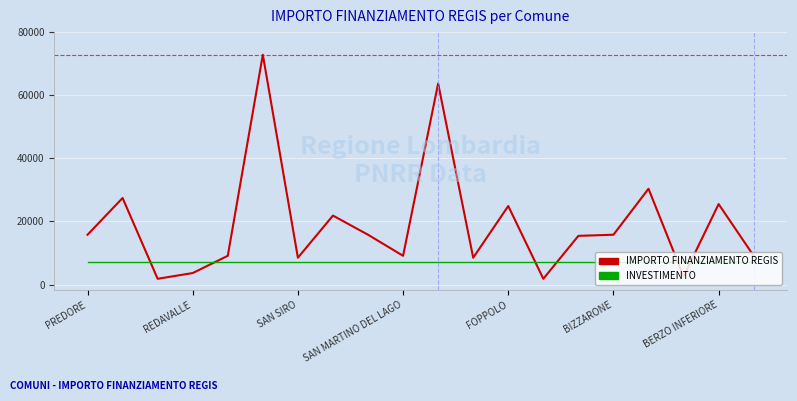

What is the greatest value displayed?

72840